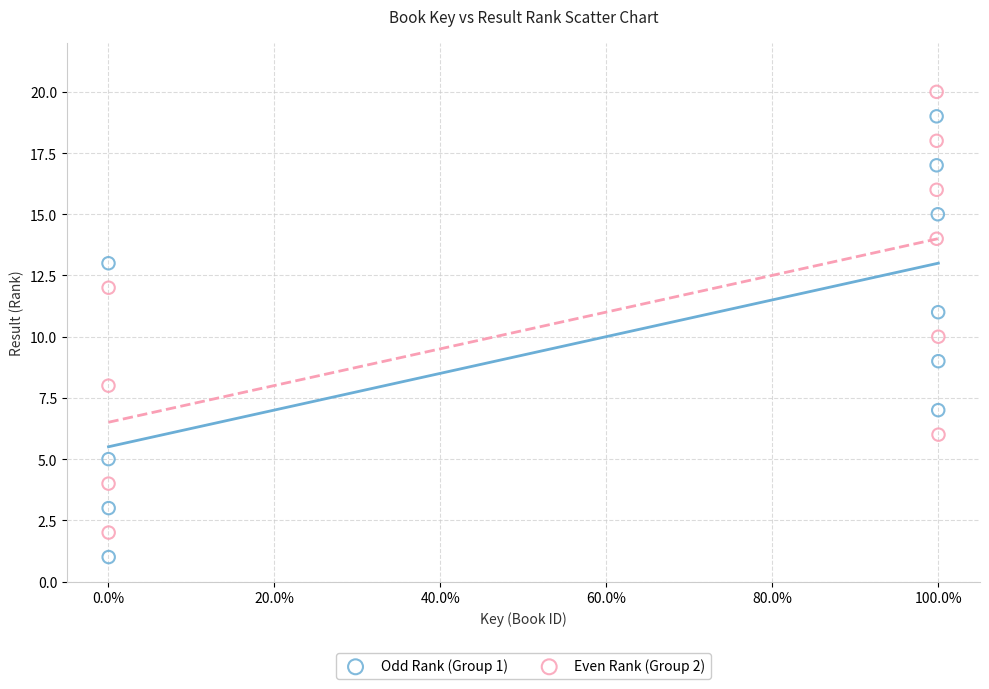

Which series contains the highest Y value?

Even Rank (Group 2)